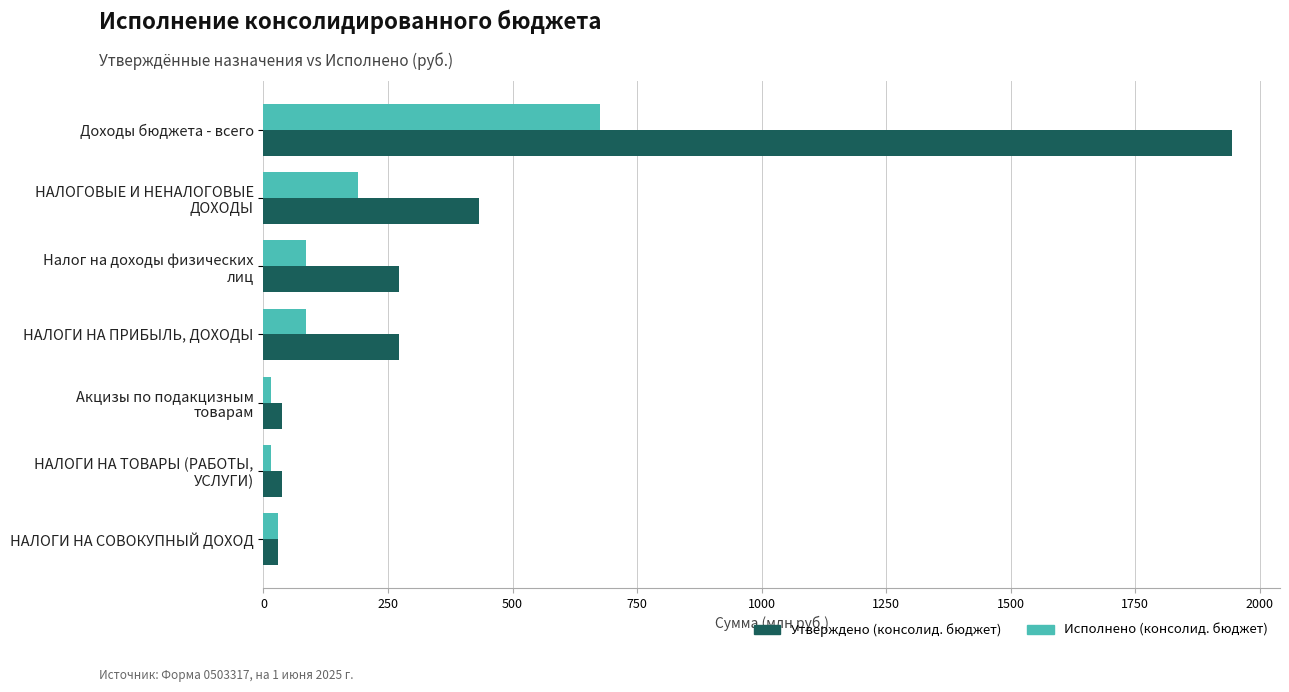

How many data points in Исполнено (консолид. бюджет) are above 86?

4